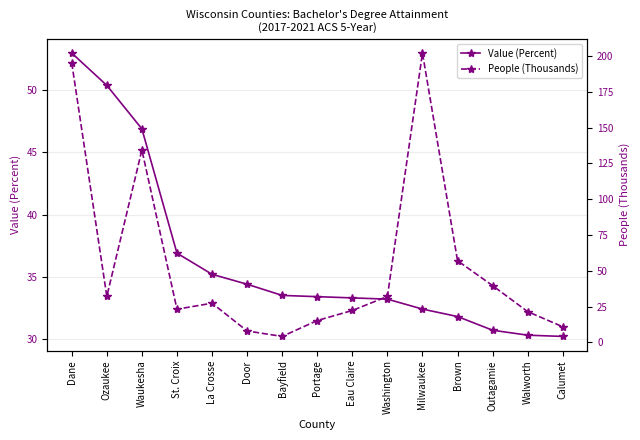

What value does the People (Thousands) series have at St. Croix?

23.1